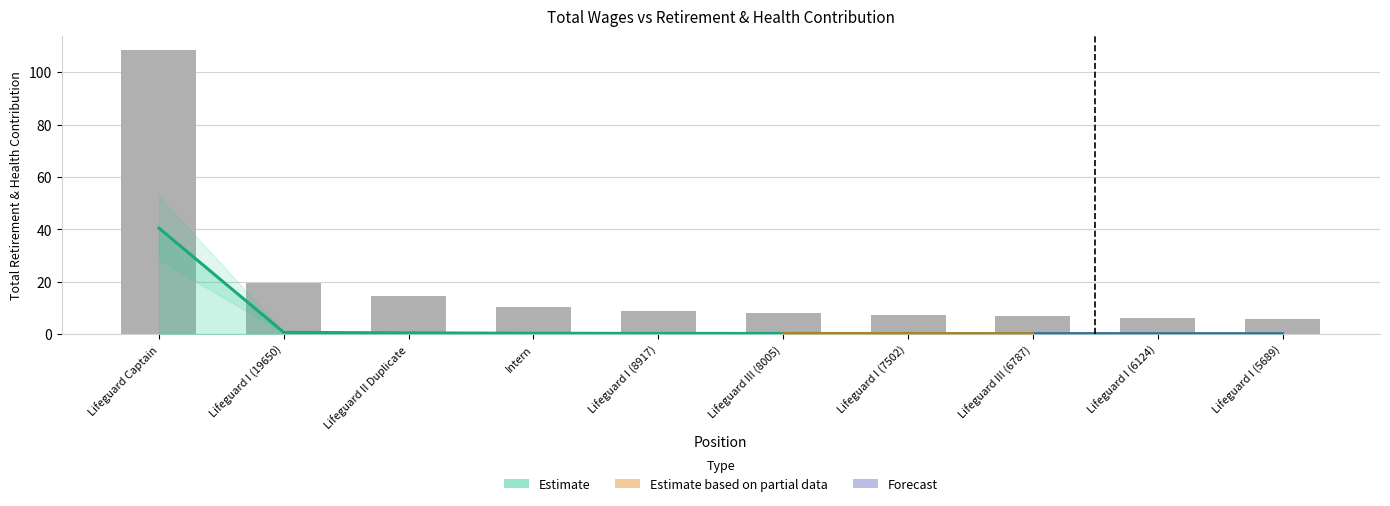

The value at Lifeguard I (6124) is 6.1. True or false?

True